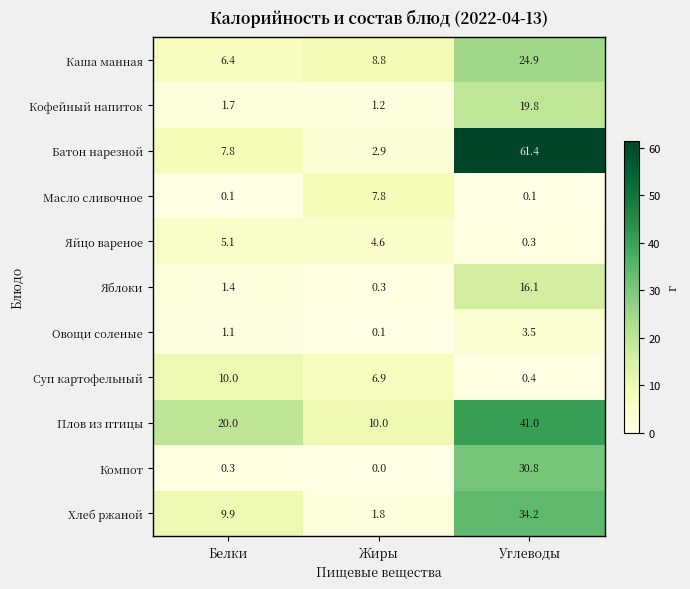

Which series has the largest range (max minus min)?

Батон нарезной